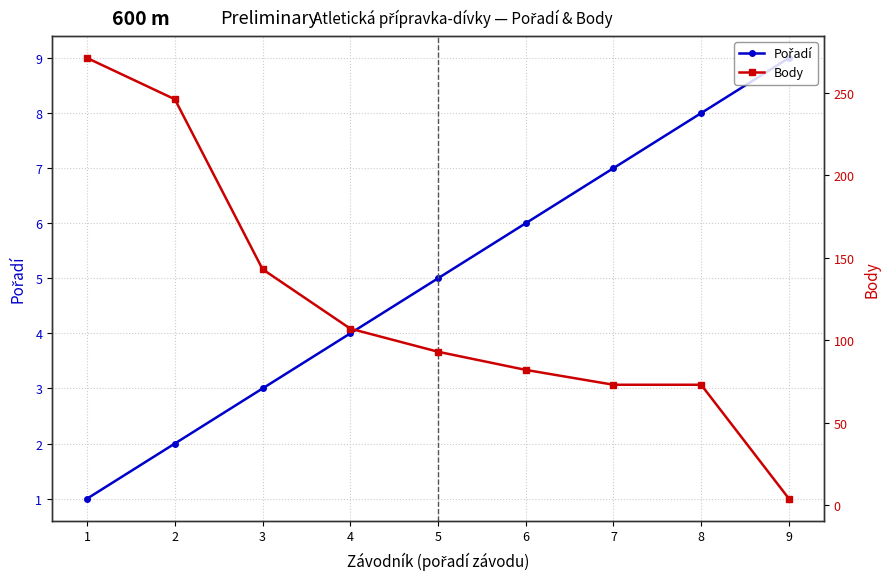

True or false: Body has a value of 146 at 2.

False